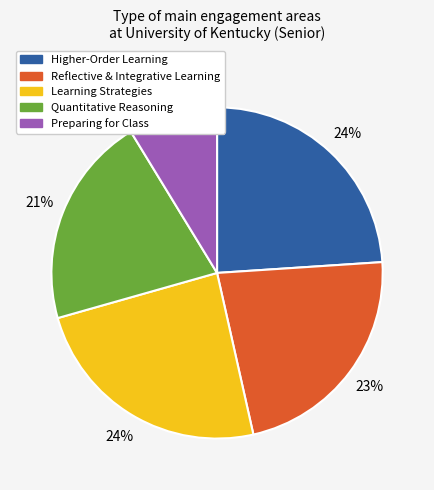

Which slice is the smallest?

Preparing for Class